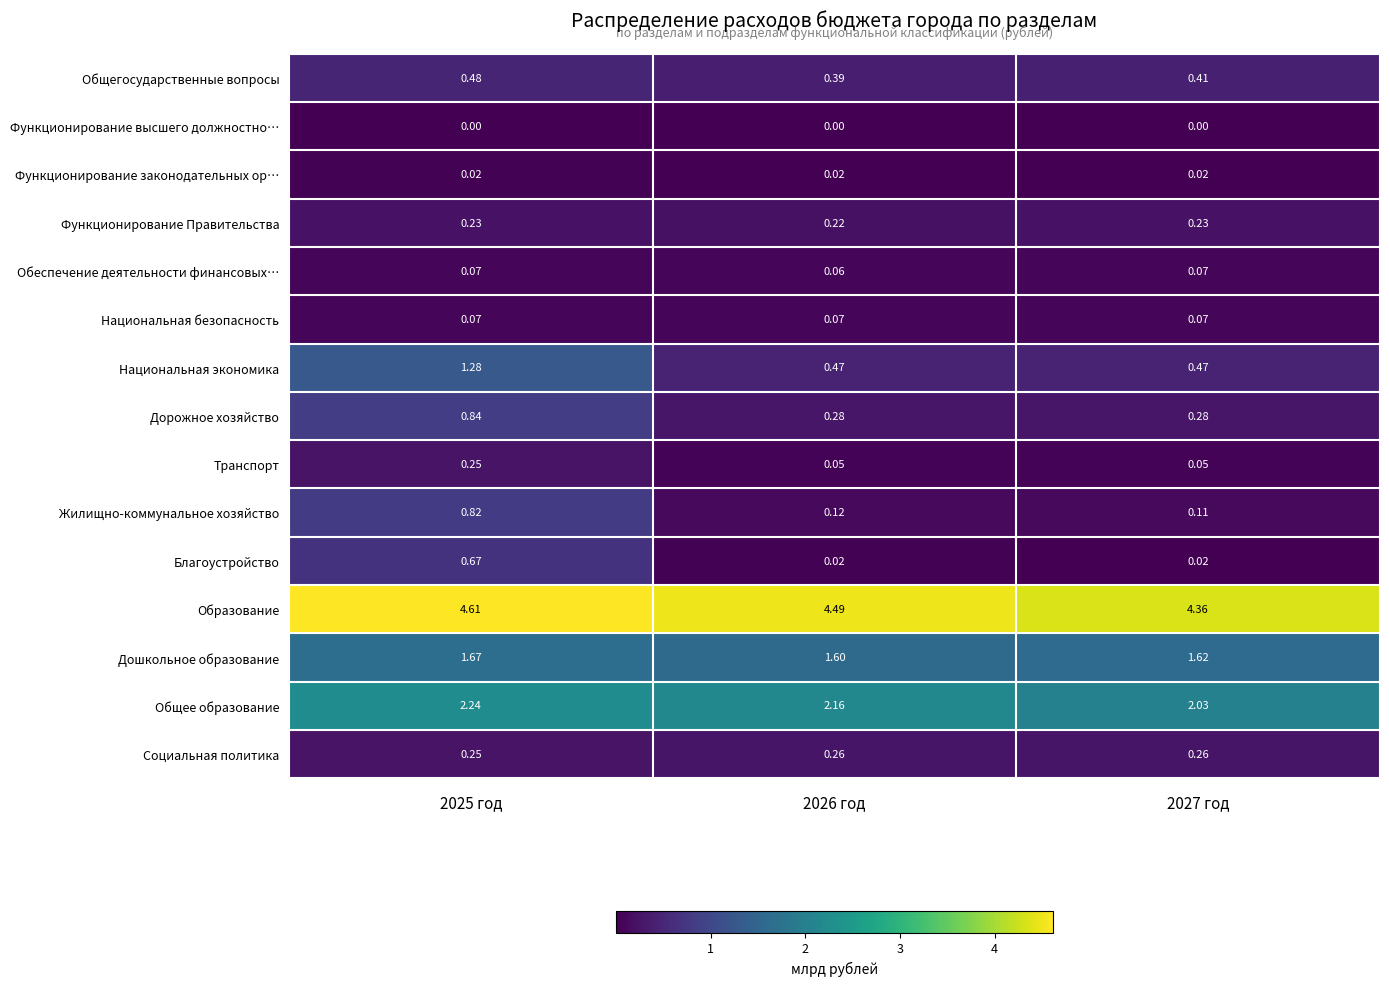

Which series has the largest range (max minus min)?

Национальная экономика